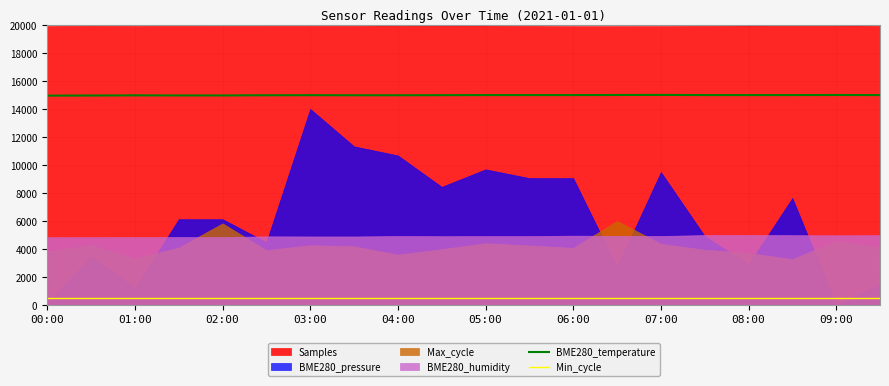

At which label does Min_cycle reach its minimum?

00:00